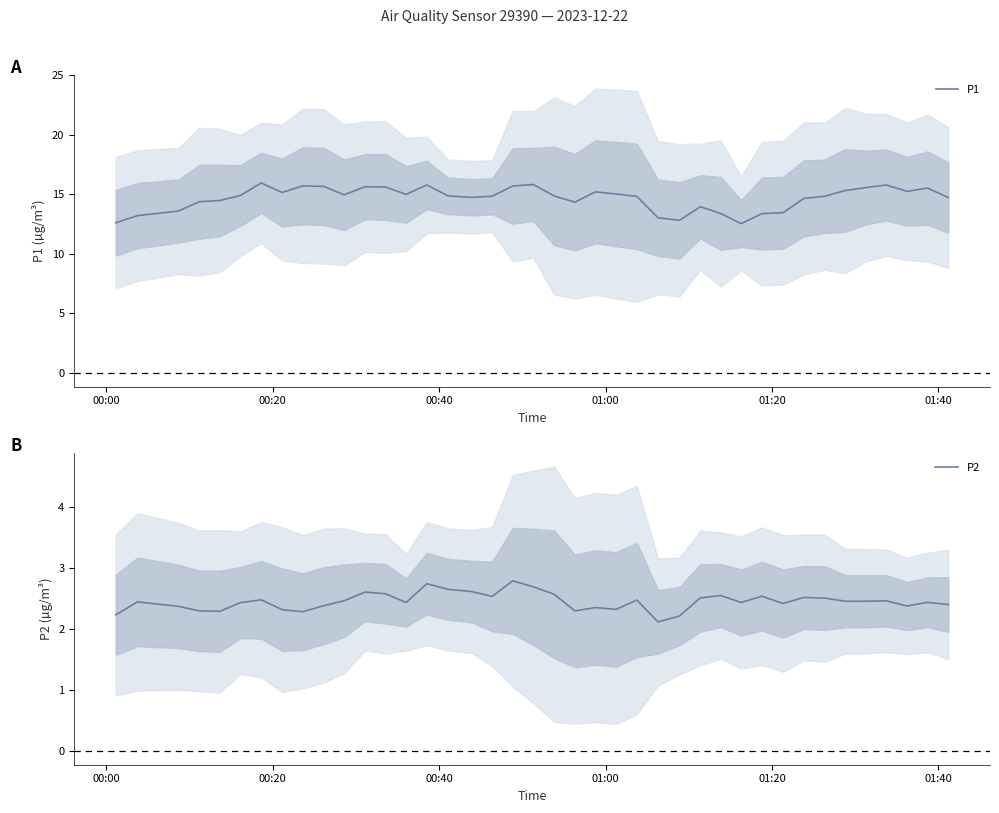

Which series has the widest spread of values?

P1